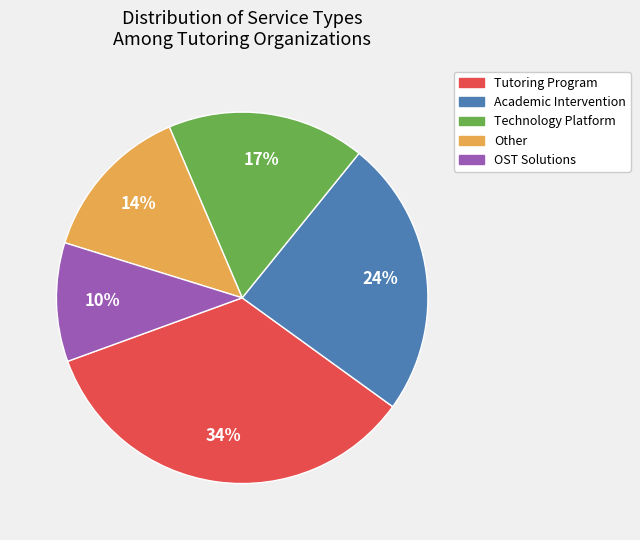

What is the smallest slice in the pie chart?

OST Solutions